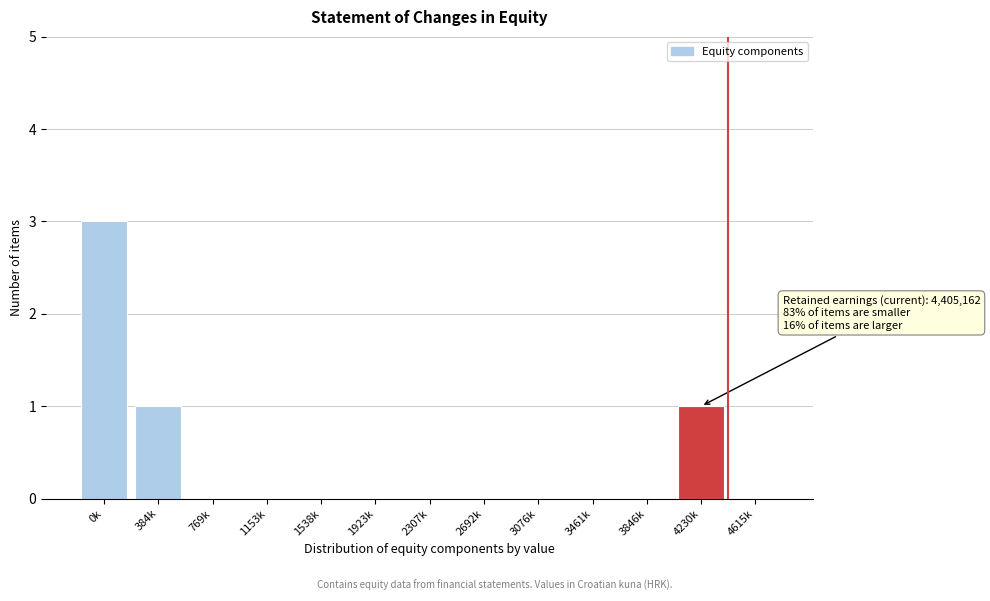

Reading left to right, extract all data points from this chart.

0k=3	384k=1	769k=0	1153k=0	1538k=0	1923k=0	2307k=0	2692k=0	3076k=0	3461k=0	3846k=0	4230k=1	4615k=0